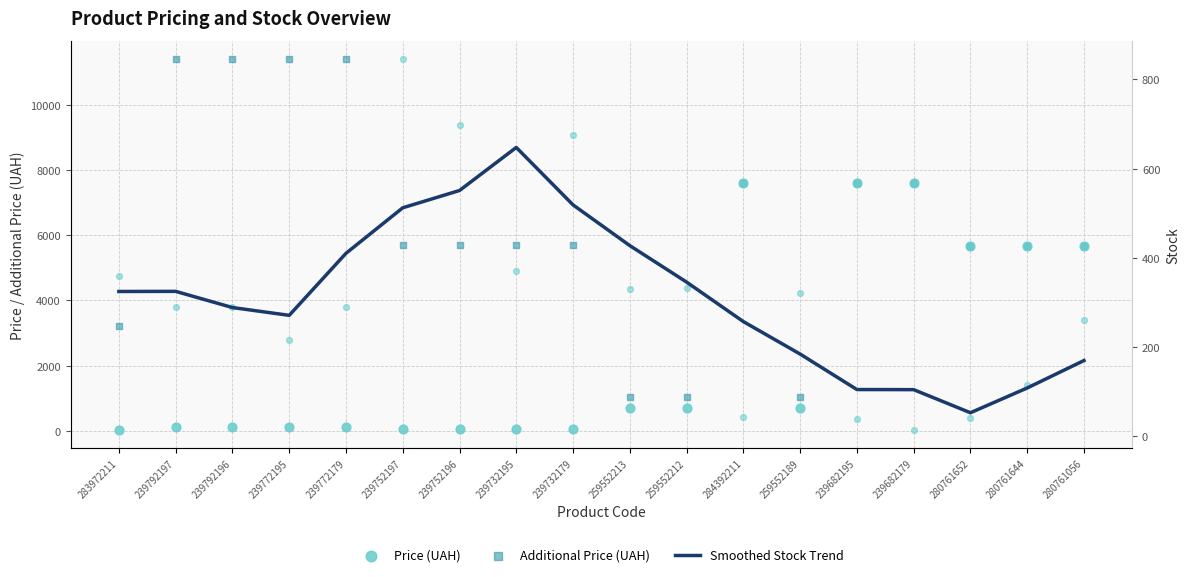

Which series has the widest spread of Y values?

Additional Price (UAH)